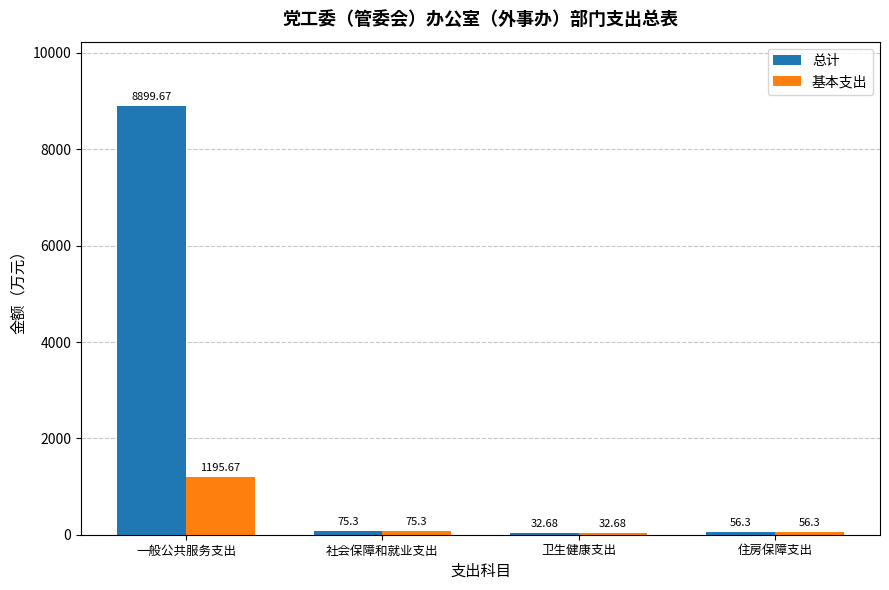

At which label is 总计 closest to 4466?

社会保障和就业支出